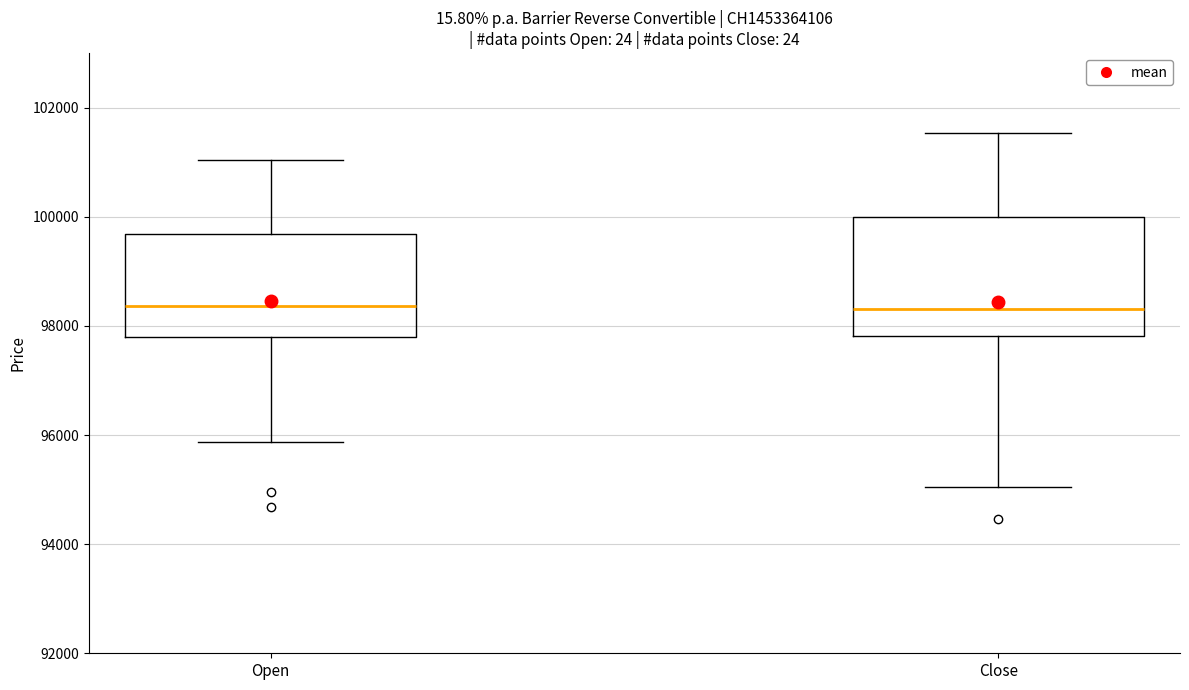

Reading left to right, read every box against the y-axis: the position of its median line, the range the box covers, and the ends of its whiskers. The values are not printed on the chart, so give them approximately, as read against the axis.

Open: median 98400, box 97800 to 99600, whiskers 95800 to 101000
Close: median 98400, box 97800 to 100000, whiskers 95000 to 101600